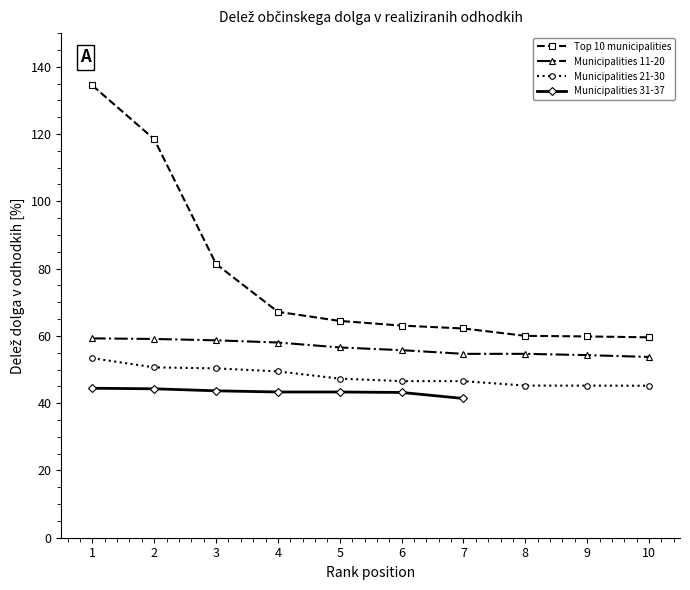

True or false: Municipalities 11-20 has a value of 33.0 at 5.

False